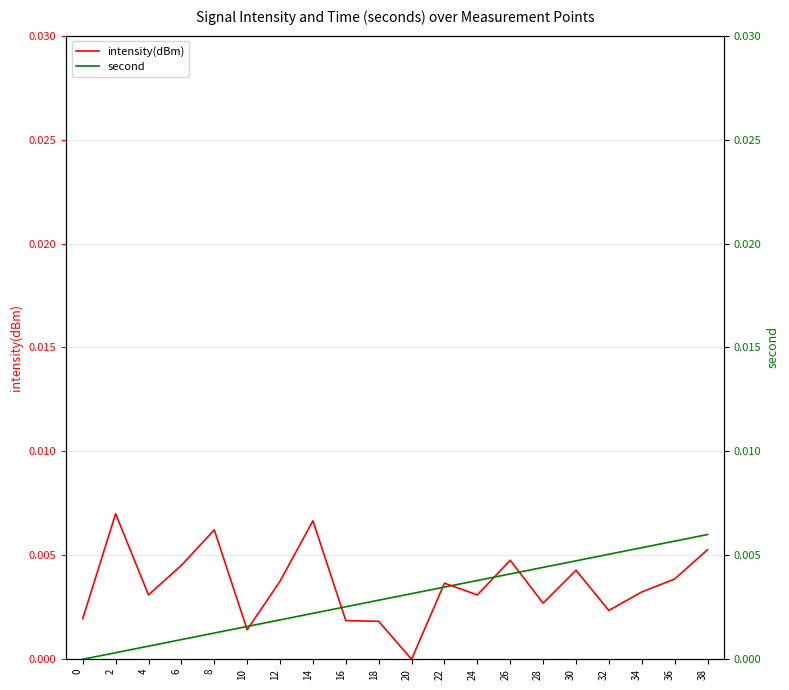

Is the value of second at 34 greater than the value of intensity(dBm) at 8?

No